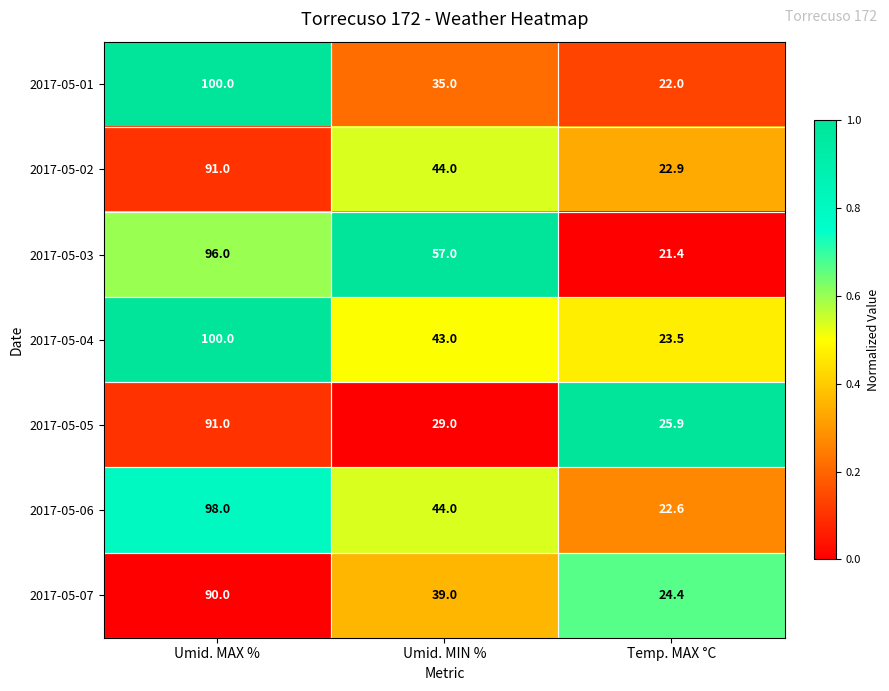

Which category has the highest value across all series?

Umid. MAX %